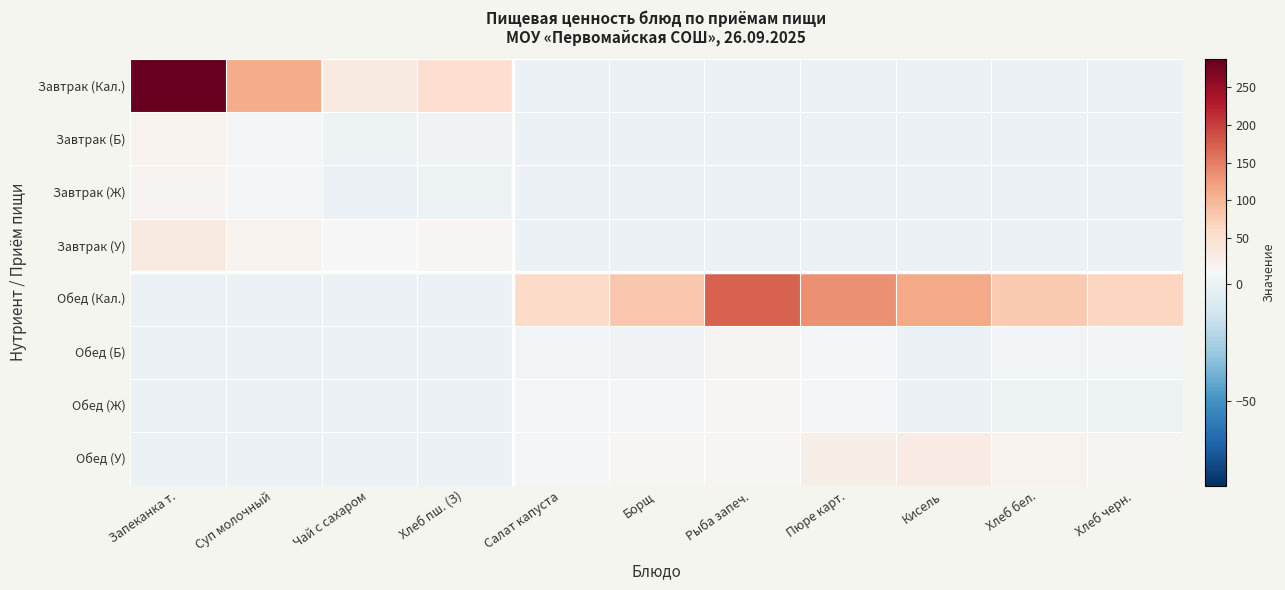

How many categories are shown in the chart?

11